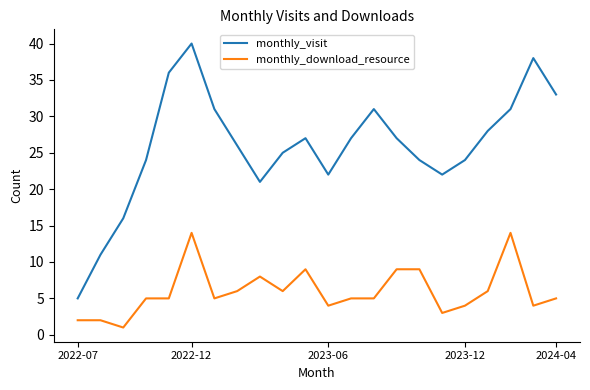

What is the maximum value shown in the chart?

40